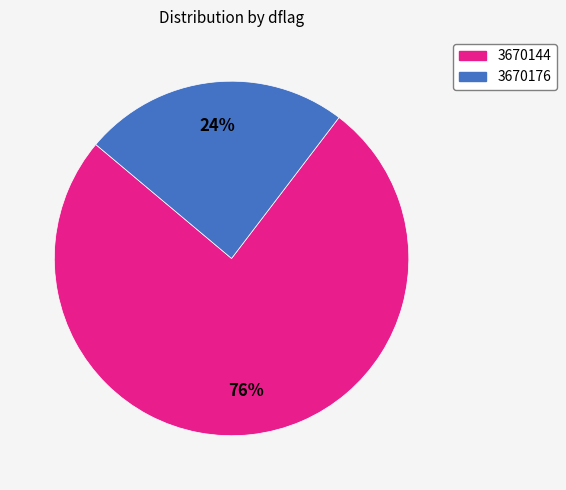

Which category accounts for the majority?

3670144